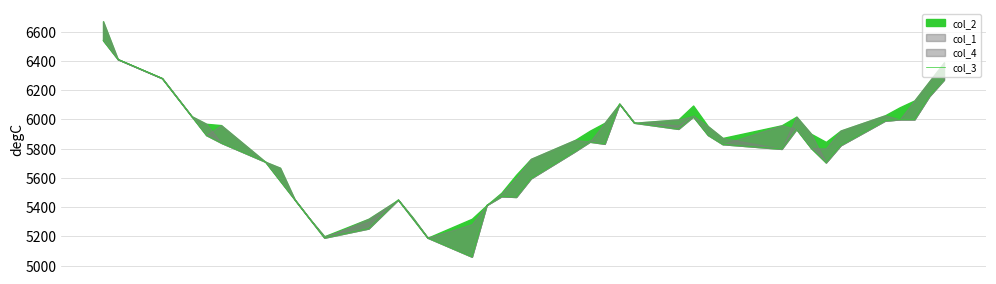

Count the number of values greater than 5833.

19